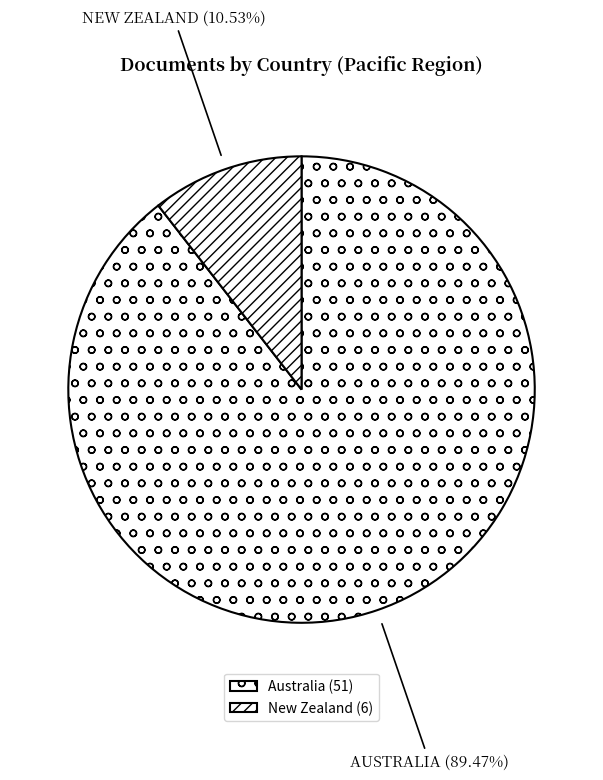

Is there a majority slice in this chart?

Yes